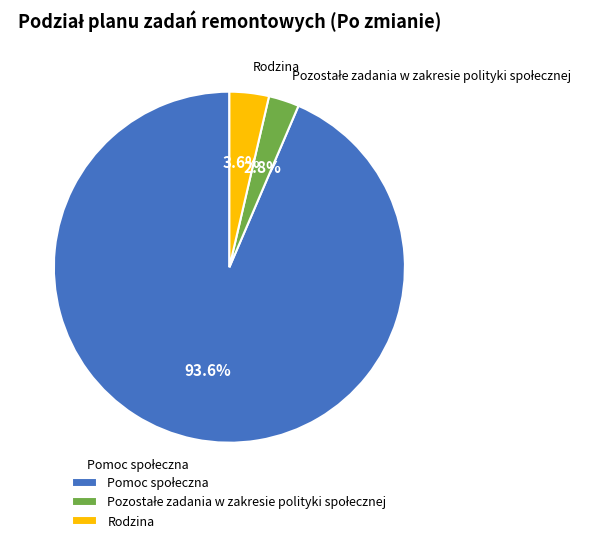

Count the number of slices in the pie.

3